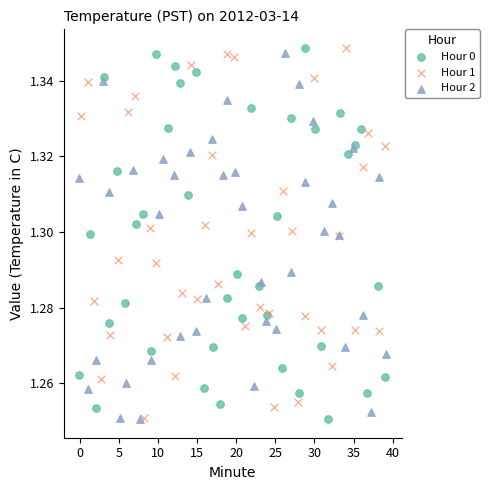

What are all the series names shown in the legend?

Hour 0, Hour 1, Hour 2